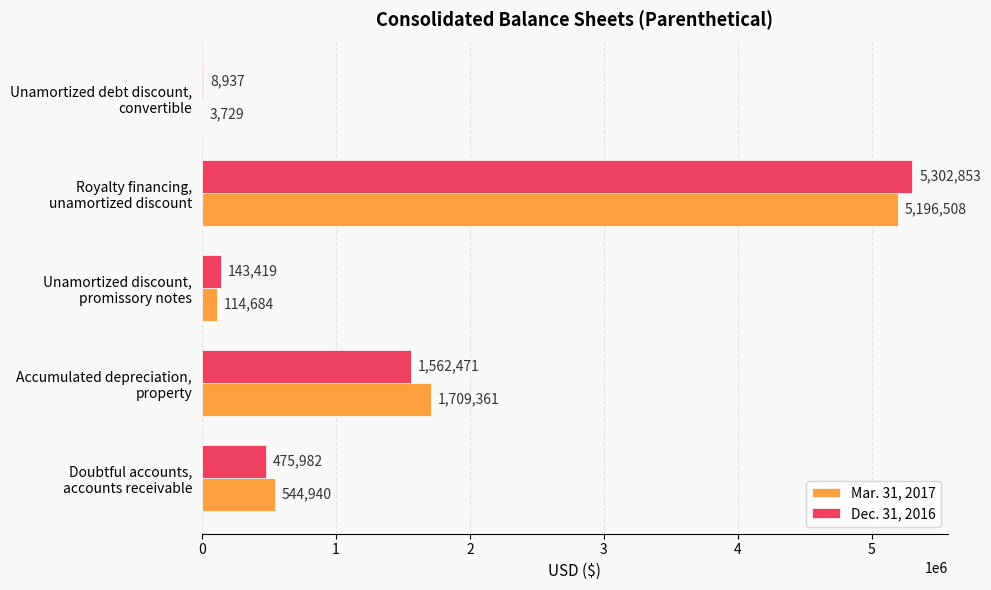

At which label is Dec. 31, 2016 closest to 2655895?

Accumulated depreciation,
property